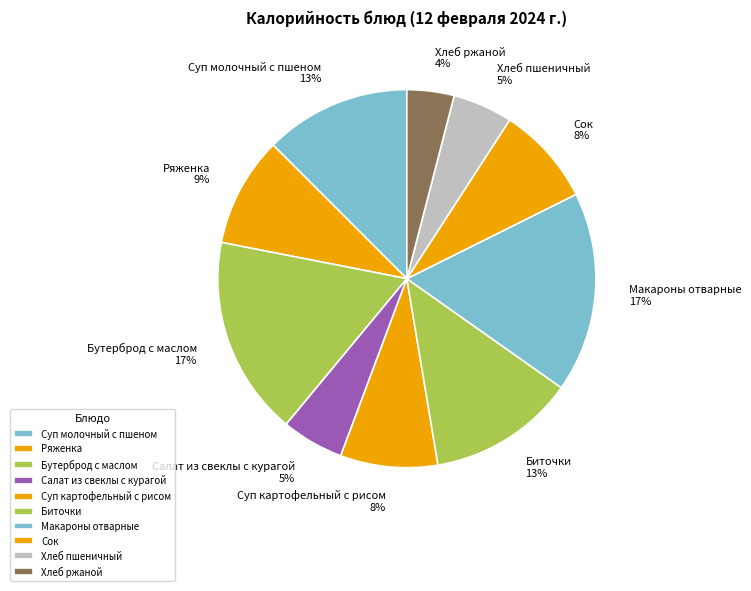

True or false: Хлеб пшеничный accounts for 5% of the total.

True